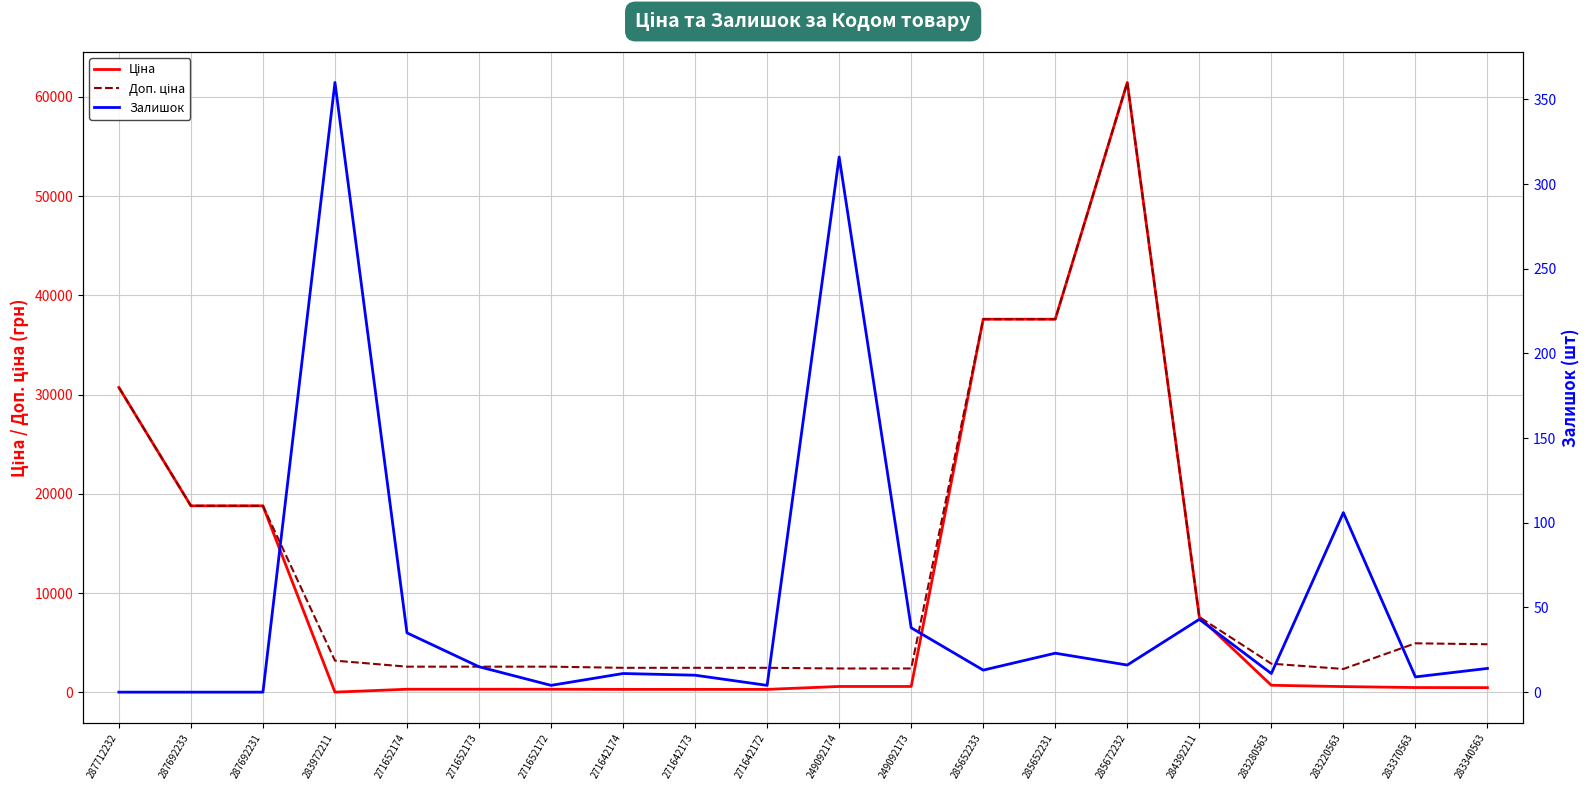

At which category does Залишок reach its first local peak?

283972211